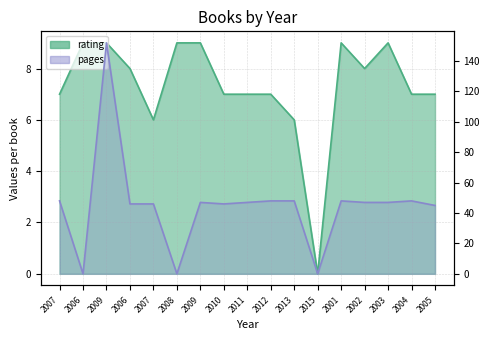

At 2015, list the series in order from largest to smallest.

rating, pages